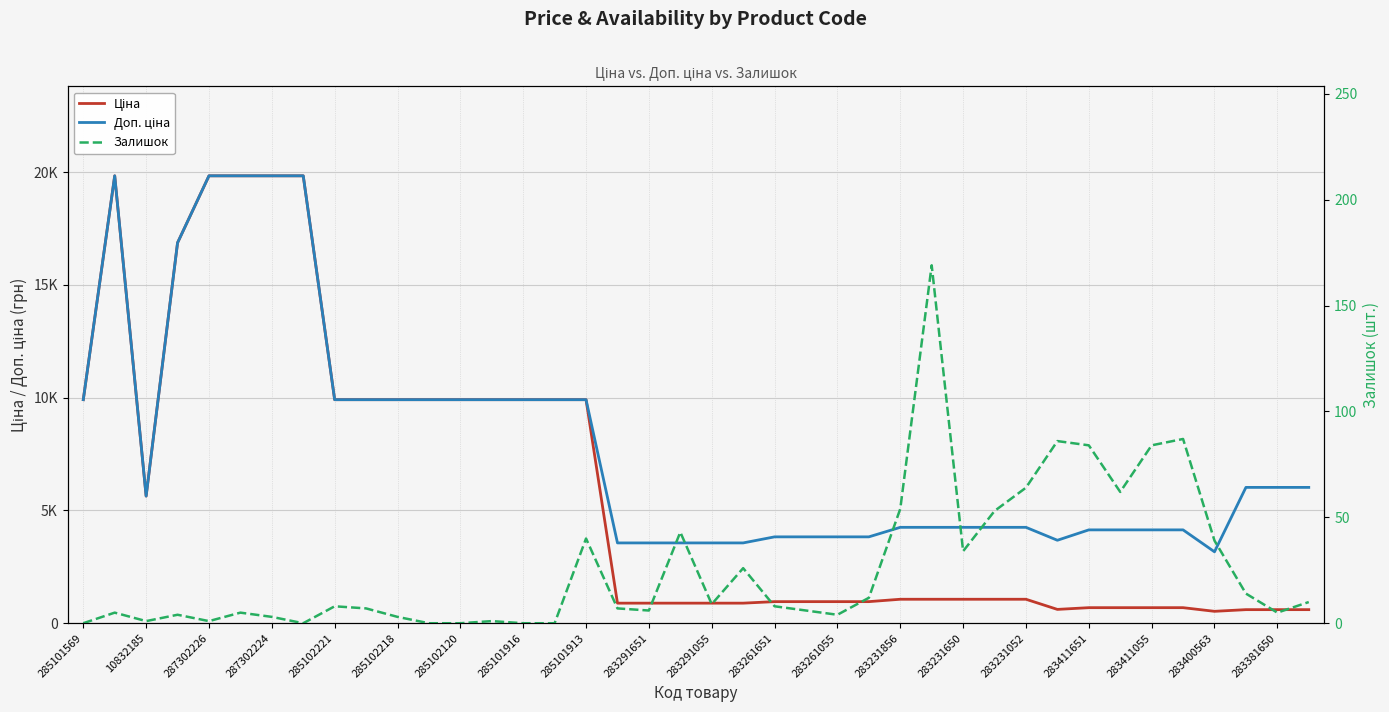

True or false: Доп. ціна and Ціна cross at least once.

False